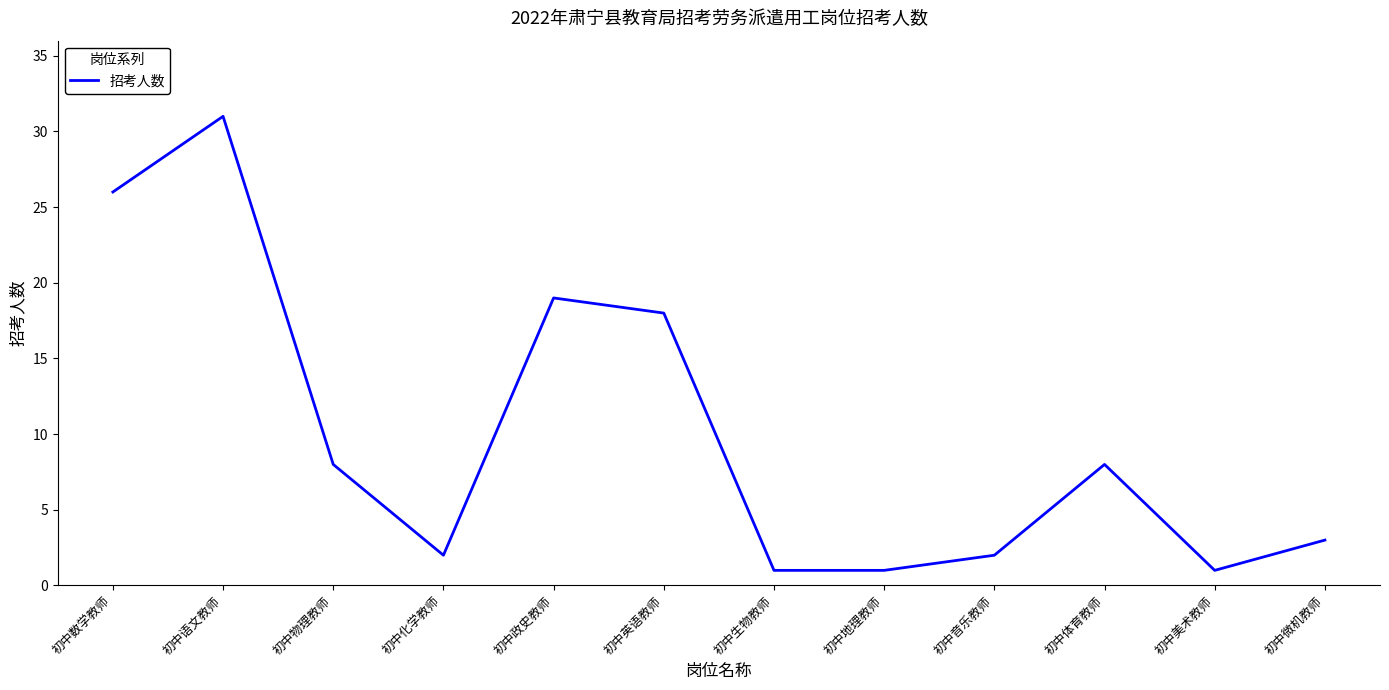

True or false: there are more than 0 points higher than both neighbors.

True